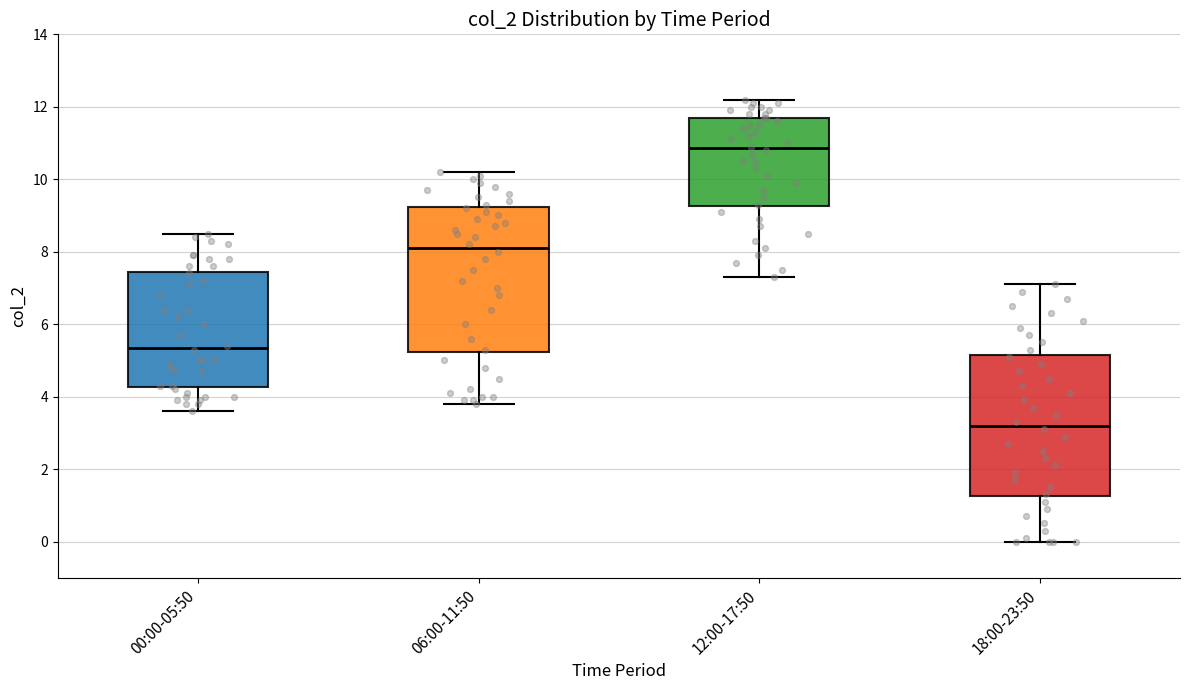

Where is the upper edge of the box for 00:00-05:50 on the y-axis? The values are not printed on the chart, so give them approximately, as read against the axis.

7.4